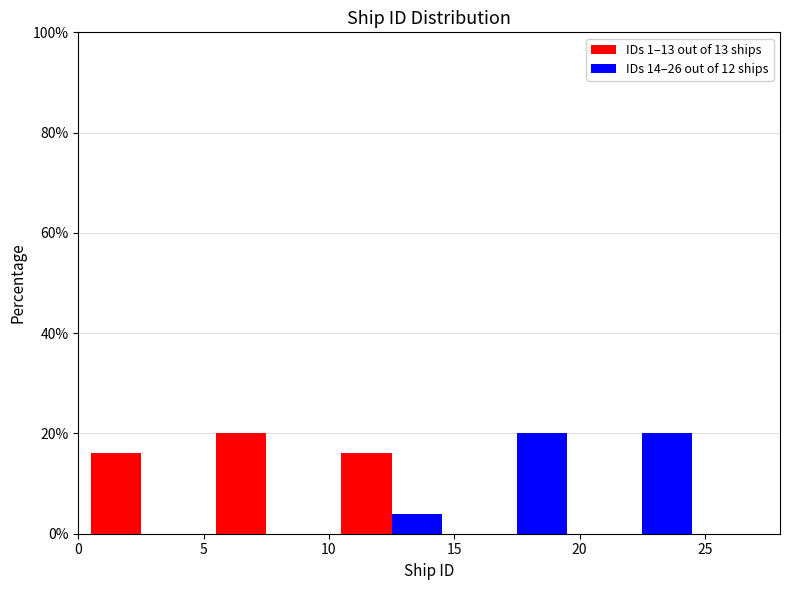

In the IDs 1–13 out of 13 ships series, which range on the x-axis has the tallest bar?

5 to 10